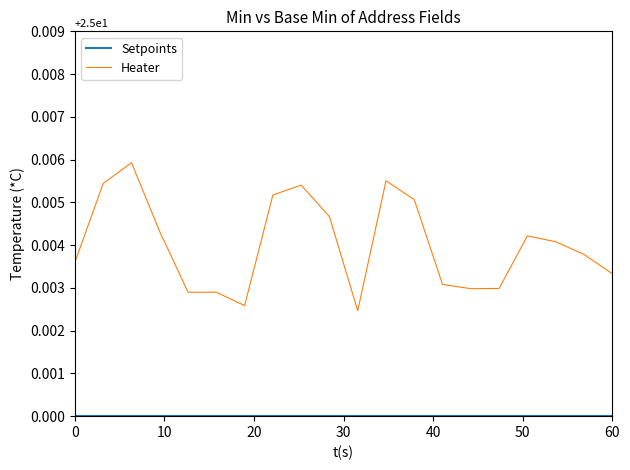

Which series has the largest total across all categories?

Heater